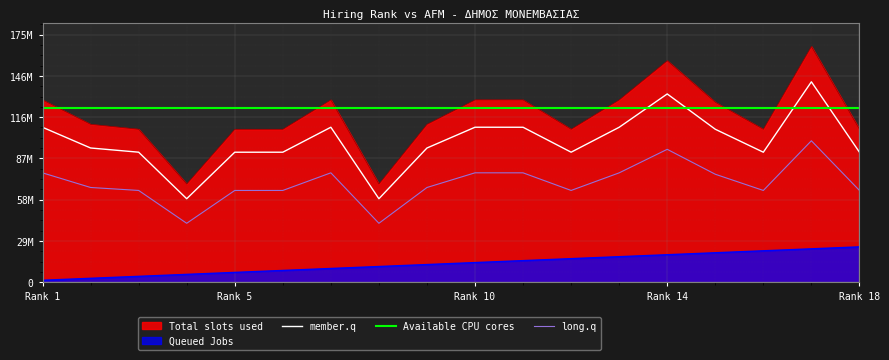

The value of Available CPU cores at Rank 10 is 123168699.0. True or false?

True